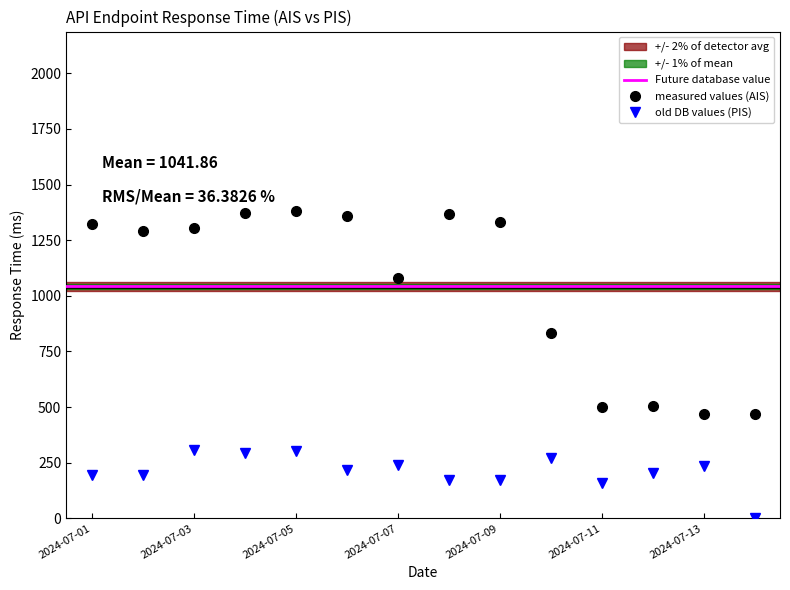

Between 2024-07-11 and 2024-07-14, which series saw the biggest shift?

PIS_responseTime